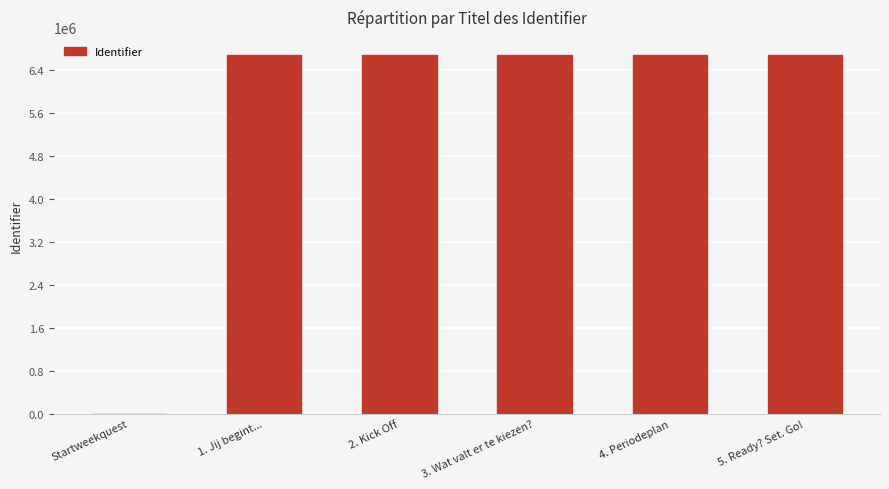

The value at 5. Ready? Set. Go! is 6680255. True or false?

True